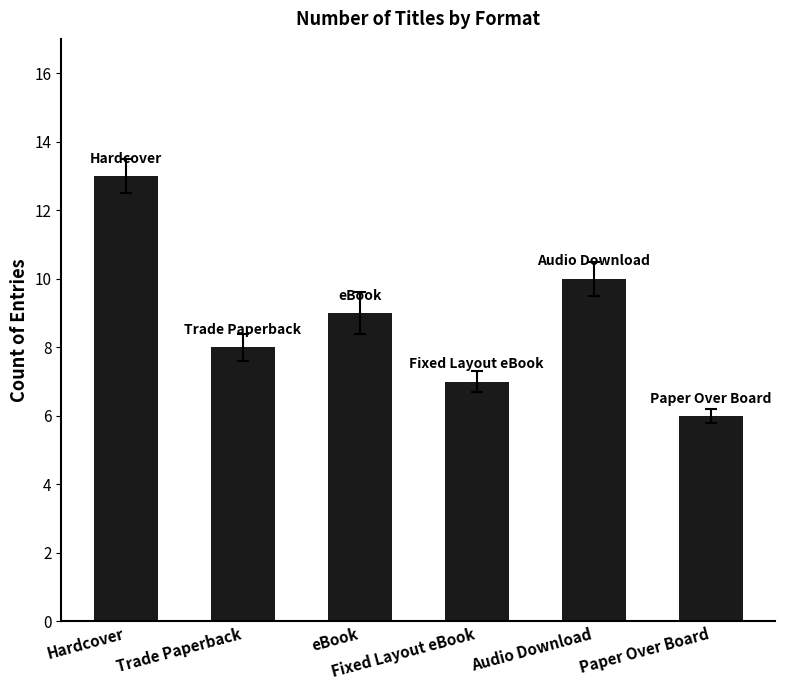

Are the bars grouped side by side (vs. stacked)?

No